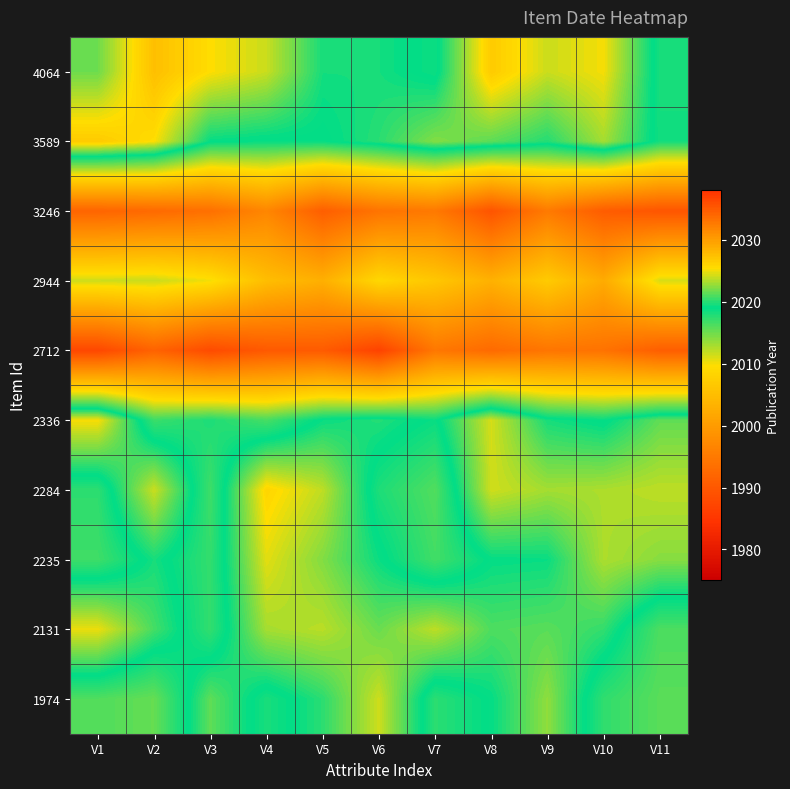

Reading right to left, list all the values displayed in this chart.

4064: V11=2018.2	V10=2025.1	V9=2024.0	V8=2026.7	V7=2018.6	V6=2019.6	V5=2019.6	V4=2024.0	V3=2025.3	V2=2027.5	V1=2021.7
3589: V11=2018.4	V10=2023.1	V9=2019.9	V8=2021.3	V7=2022.2	V6=2020.0	V5=2018.8	V4=2018.8	V3=2019.1	V2=2025.3	V1=2026.7
3246: V11=1989.7	V10=1990.7	V9=1995.1	V8=1989.5	V7=1994.9	V6=1994.1	V5=1991.0	V4=1996.9	V3=1993.6	V2=1992.7	V1=1991.9
2944: V11=2011.1	V10=2002.3	V9=2007.0	V8=2003.2	V7=2006.4	V6=2008.8	V5=2003.0	V4=2005.0	V3=2010.1	V2=2011.7	V1=2011.5
2712: V11=1991.0	V10=1993.9	V9=1994.4	V8=1992.8	V7=1994.7	V6=1986.8	V5=1990.5	V4=1990.2	V3=1988.1	V2=1991.6	V1=1987.6
2336: V11=2021.4	V10=2018.8	V9=2019.6	V8=2024.3	V7=2018.7	V6=2019.9	V5=2019.3	V4=2016.5	V3=2018.0	V2=2016.9	V1=2025.2
2284: V11=2023.7	V10=2023.3	V9=2023.1	V8=2024.2	V7=2016.1	V6=2018.0	V5=2023.7	V4=2025.9	V3=2016.7	V2=2024.0	V1=2017.4
2235: V11=2022.4	V10=2023.3	V9=2019.3	V8=2019.1	V7=2016.6	V6=2019.3	V5=2022.2	V4=2024.6	V3=2017.2	V2=2019.6	V1=2016.7
2131: V11=2016.3	V10=2020.3	V9=2021.2	V8=2020.9	V7=2023.7	V6=2021.6	V5=2023.6	V4=2023.1	V3=2017.2	V2=2020.7	V1=2024.9
1974: V11=2015.8	V10=2017.3	V9=2022.6	V8=2019.1	V7=2017.5	V6=2024.1	V5=2020.1	V4=2018.1	V3=2021.4	V2=2015.3	V1=2016.1